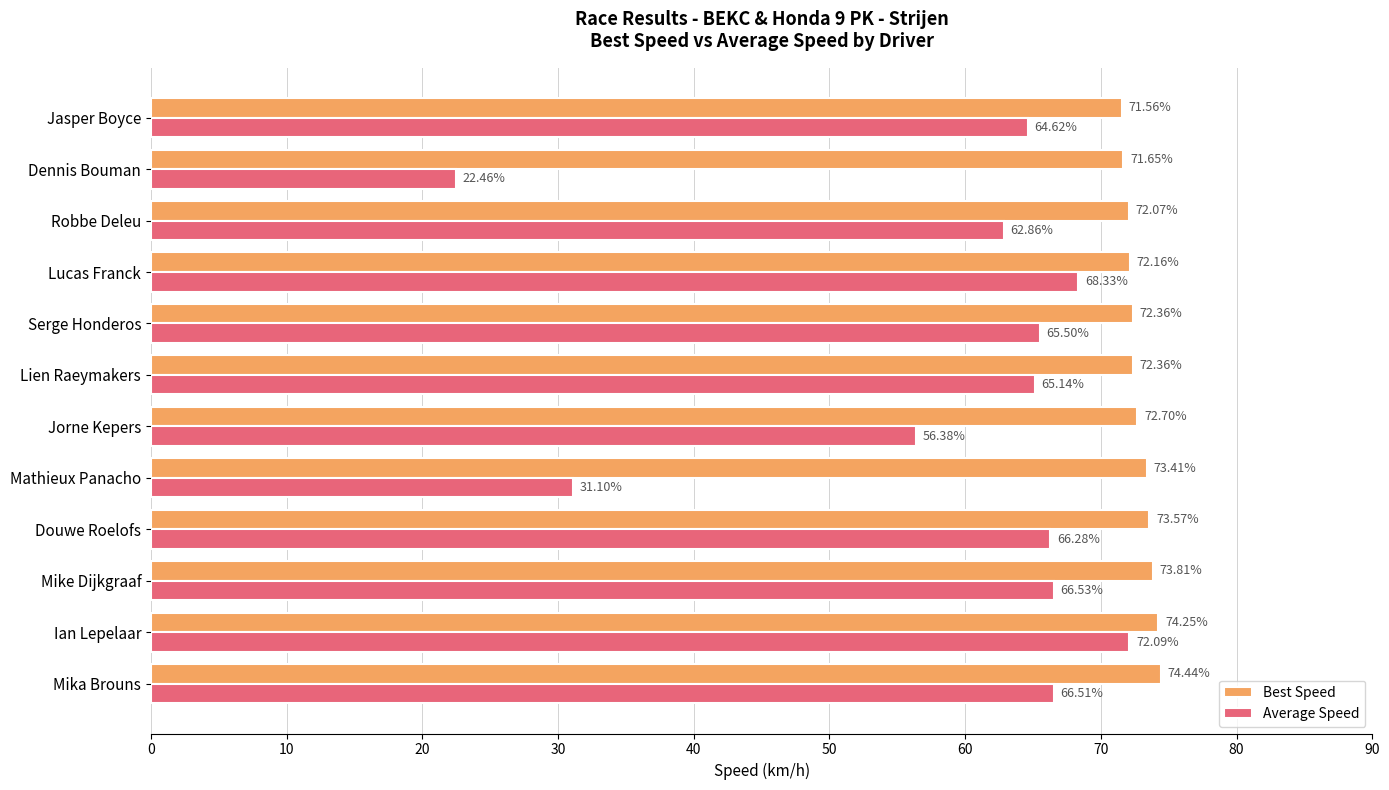

Which category has the lowest value across all series?

Dennis Bouman